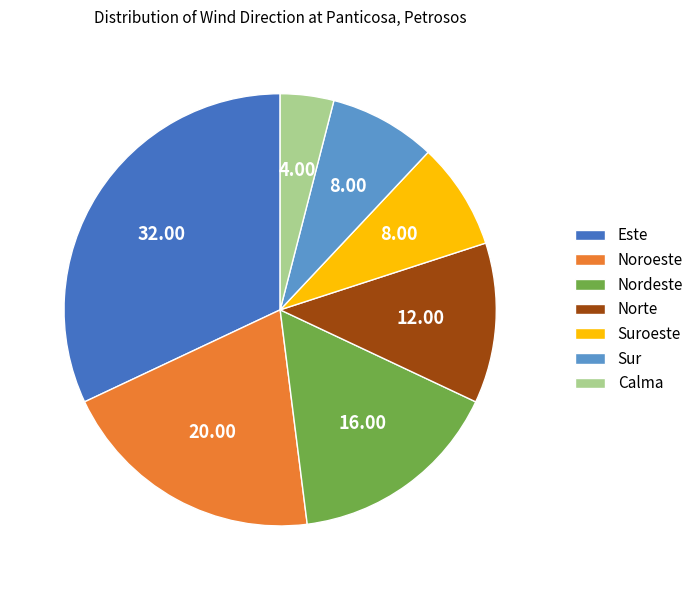

Is it true that Calma is 10% of the pie?

False